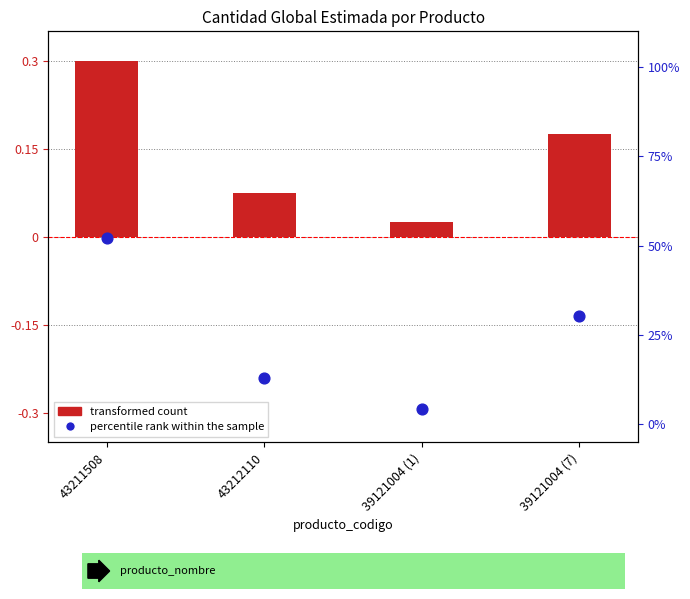

Which series has the largest total across all categories?

percentile rank within the sample